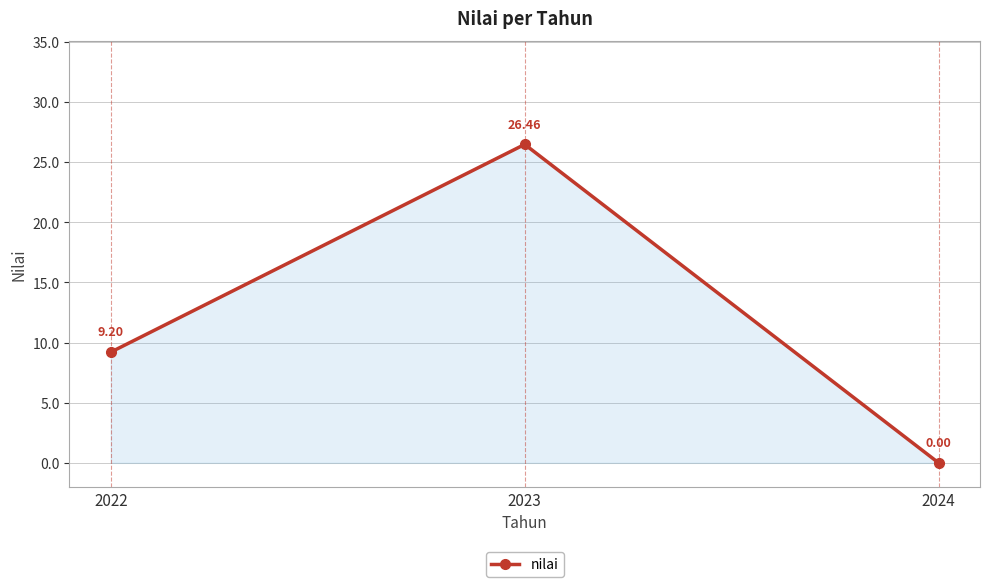

Where does the data first go above 9?

2022